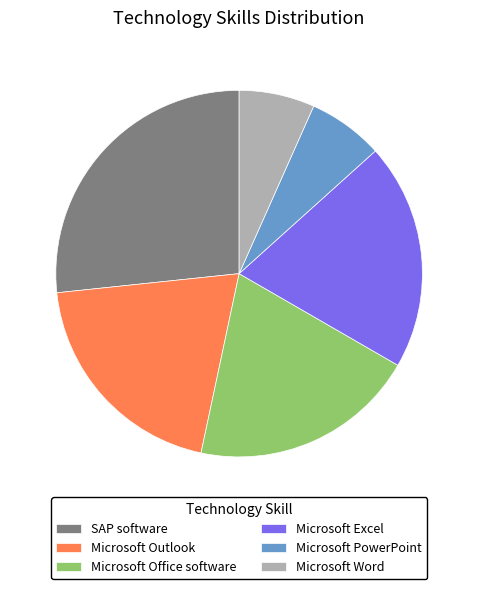

Is it true that Microsoft Word is 7% of the pie?

True